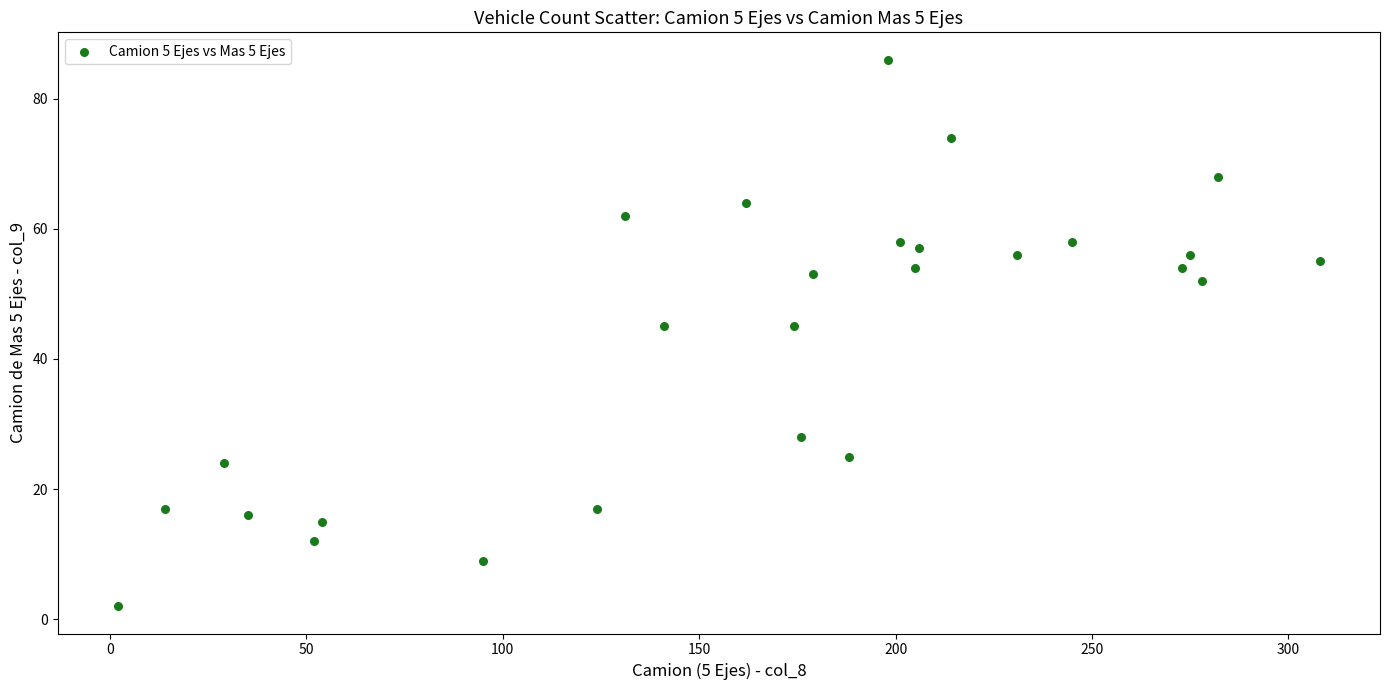

What is the range of X values (max minus min)?

306